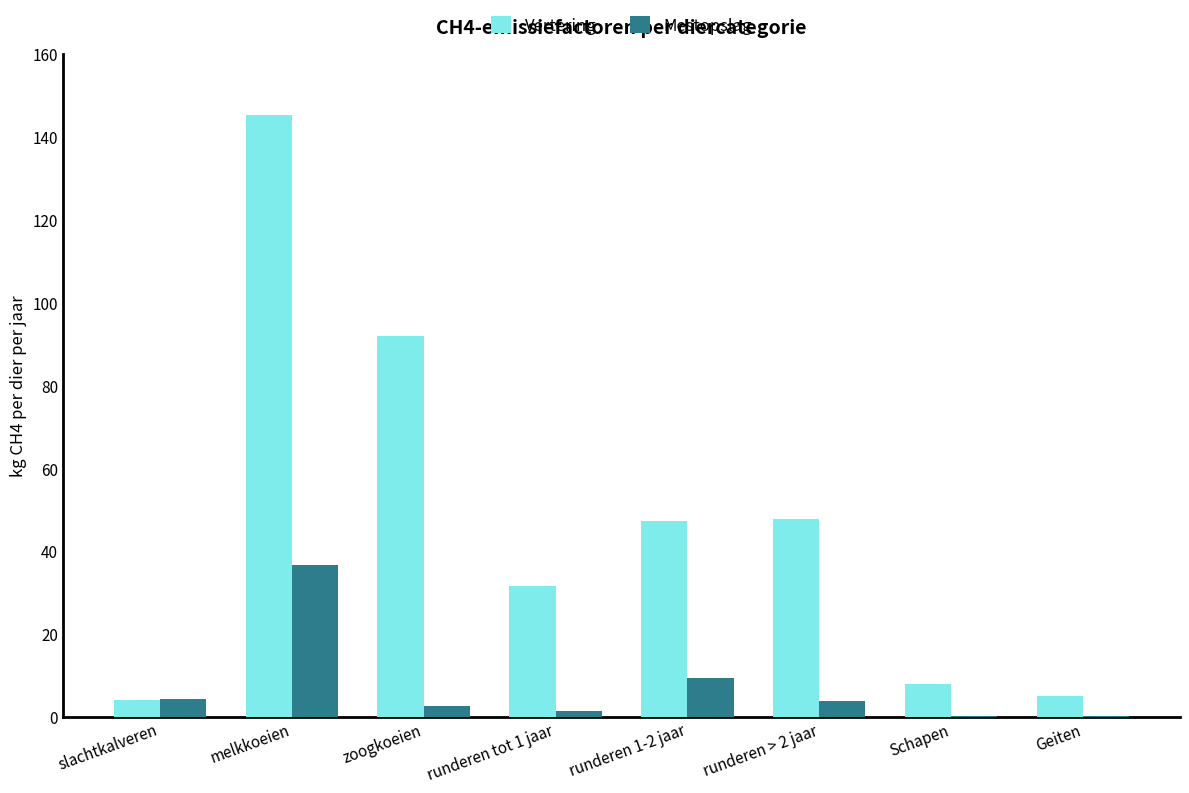

Between runderen tot 1 jaar and Geiten, which series saw the biggest shift?

Vertering